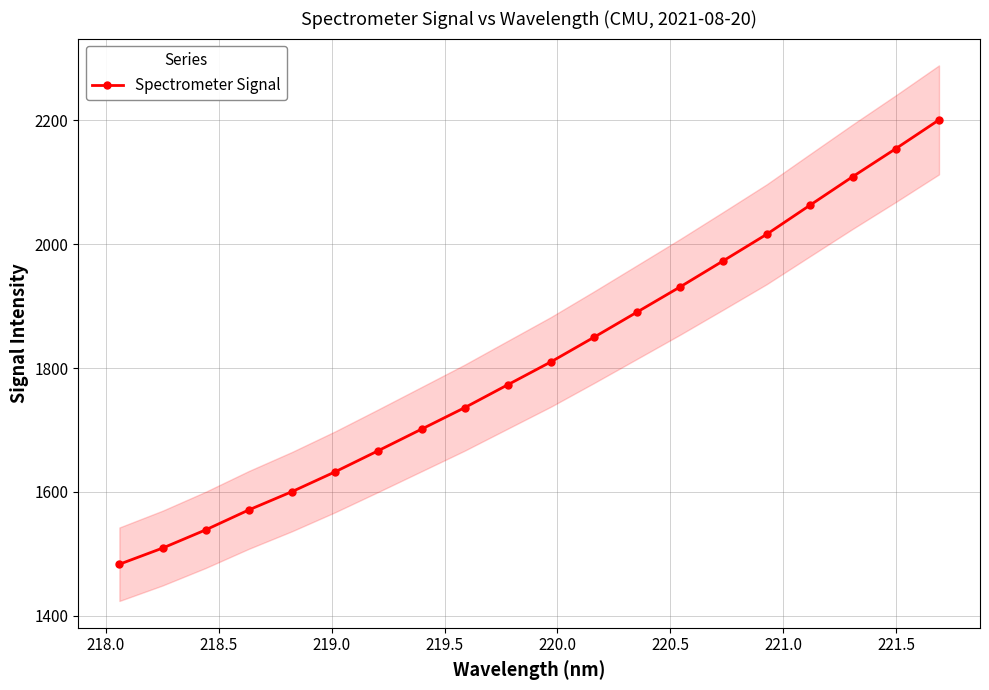

True or false: Spectrometer Signal has more than 2 points higher than both neighbors.

False